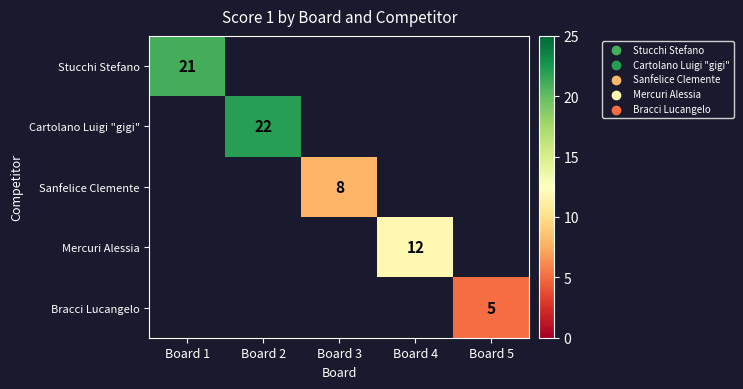

True or false: Mercuri Alessia has a value of 12 at Board 4.

True